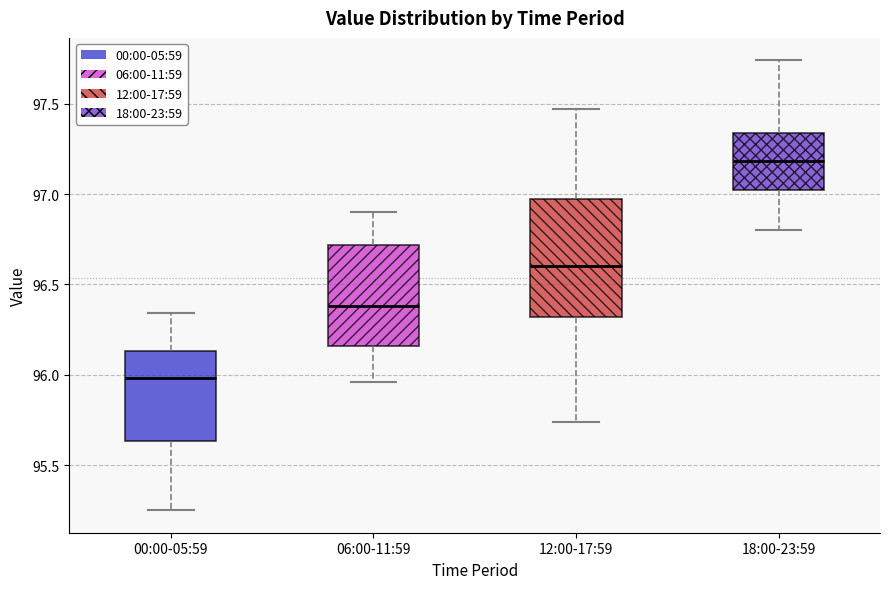

Reading left to right, transcribe this box plot: for each box, give where its median line is, the range the box spans, and where its two whiskers end, as read against the y-axis. The values are not printed on the chart, so give them approximately, as read against the axis.

00:00-05:59: median 96.00, box 95.65 to 96.15, whiskers 95.25 to 96.35
06:00-11:59: median 96.40, box 96.15 to 96.70, whiskers 95.95 to 96.90
12:00-17:59: median 96.60, box 96.30 to 96.95, whiskers 95.75 to 97.45
18:00-23:59: median 97.20, box 97.05 to 97.35, whiskers 96.80 to 97.75